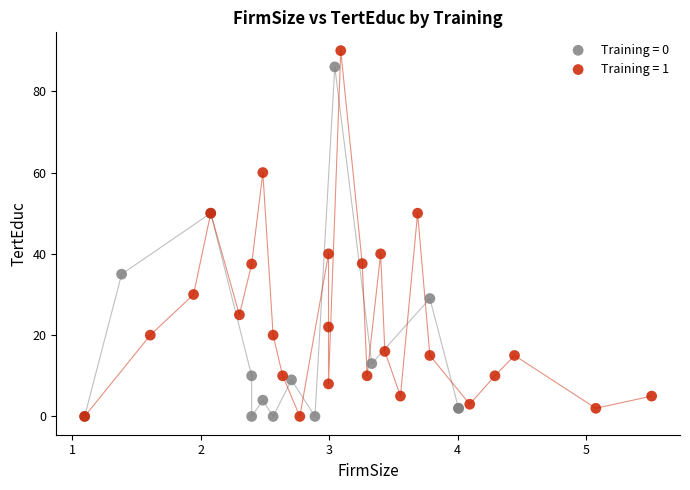

Which series contains the highest Y value?

Training = 1